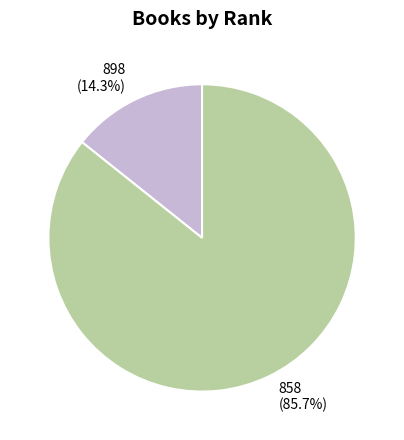

Rank the categories by value from lowest to highest.

898, 858